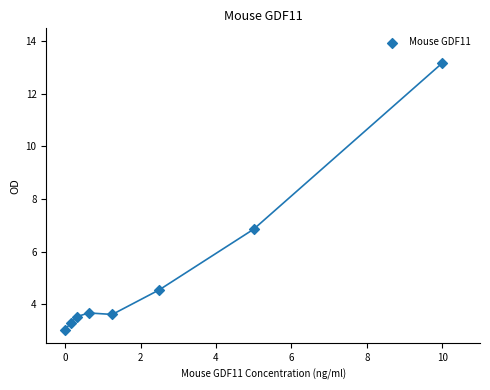

What is the average Y value?

5.2